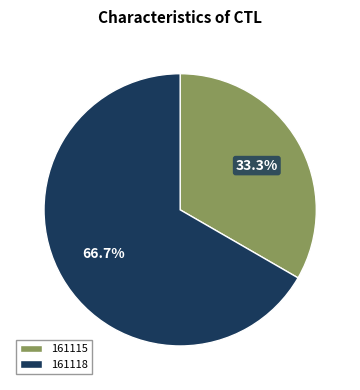

Approximately how many times larger is the value at 161115 compared to 161118?

0.5